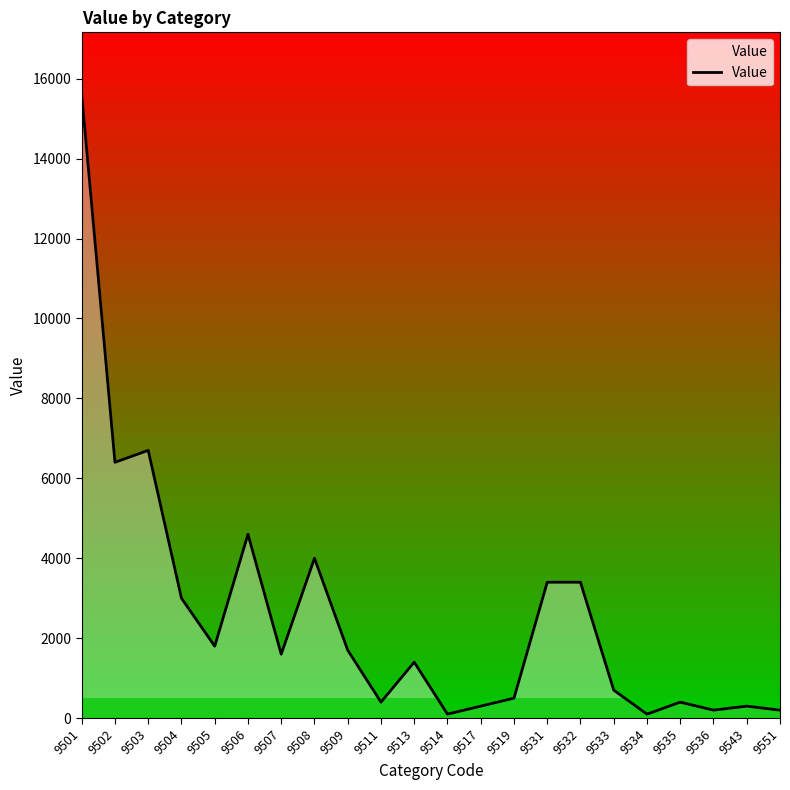

How many lines are shown in the chart?

1